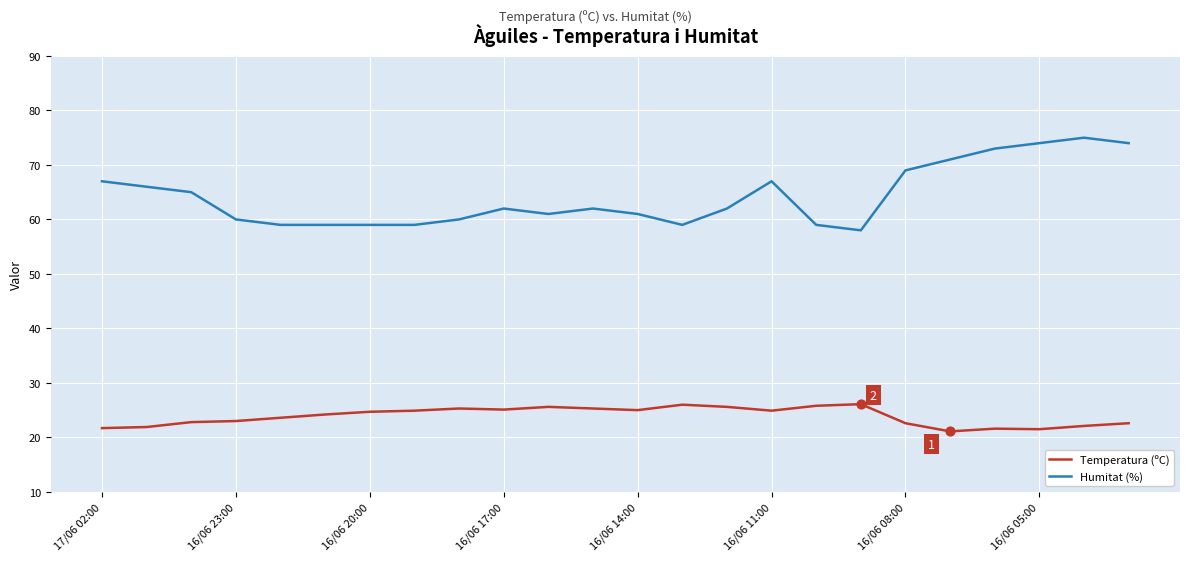

Which series has the largest range (max minus min)?

Humitat (%)